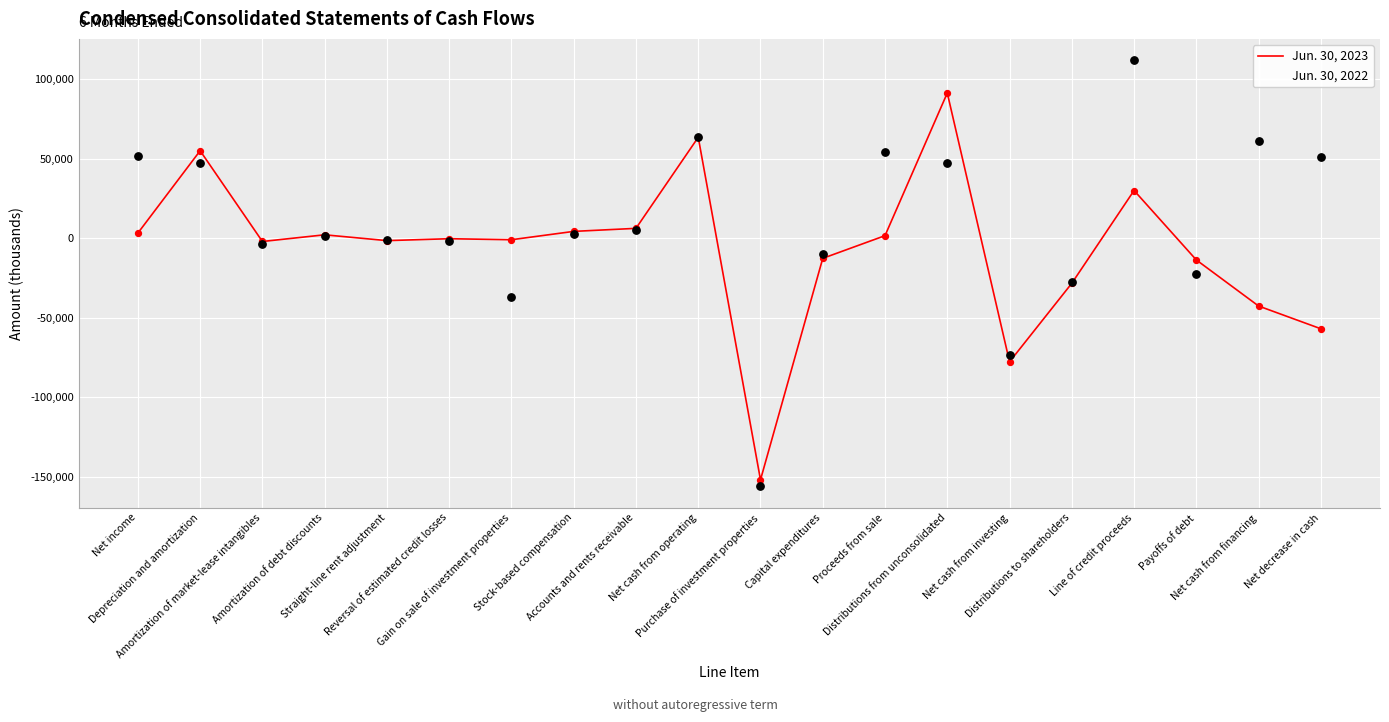

Which series has the largest total across all categories?

Jun. 30, 2022